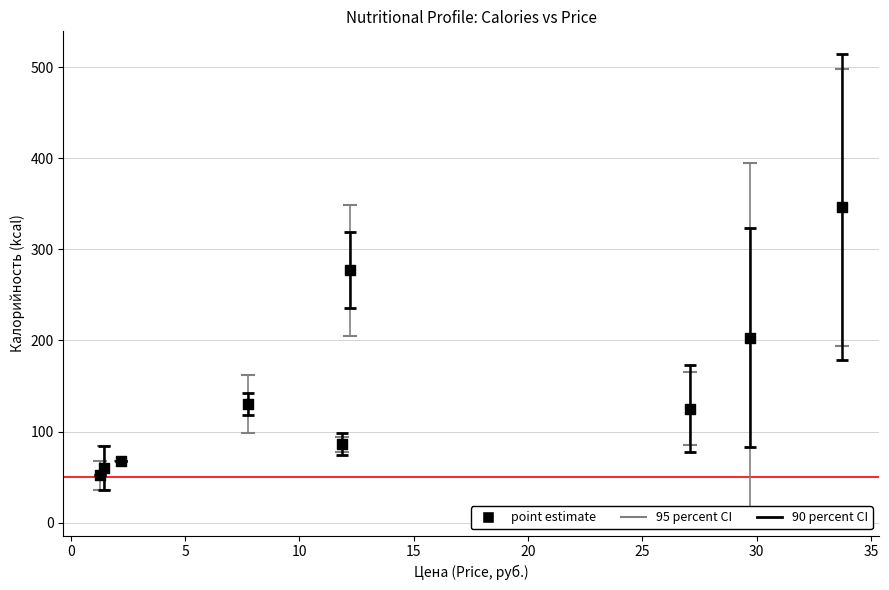

What is the range of Y values (max minus min)?

294